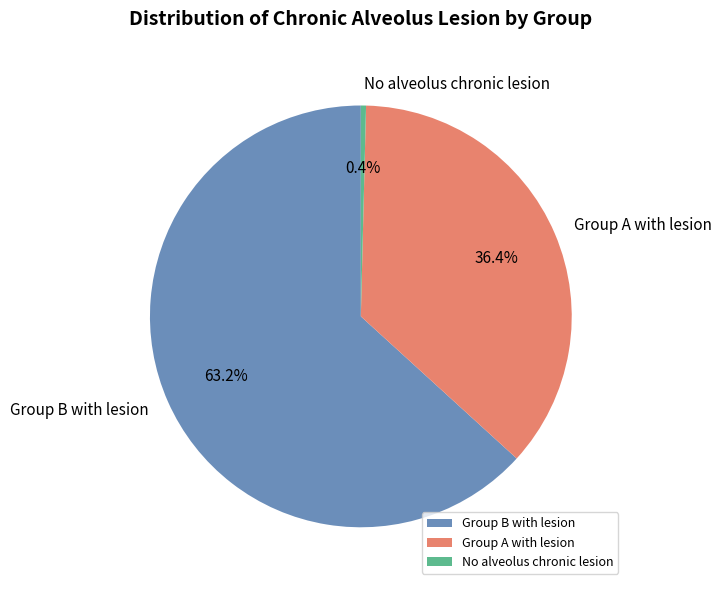

Which has a higher value, No alveolus chronic lesion or Group A with lesion?

Group A with lesion